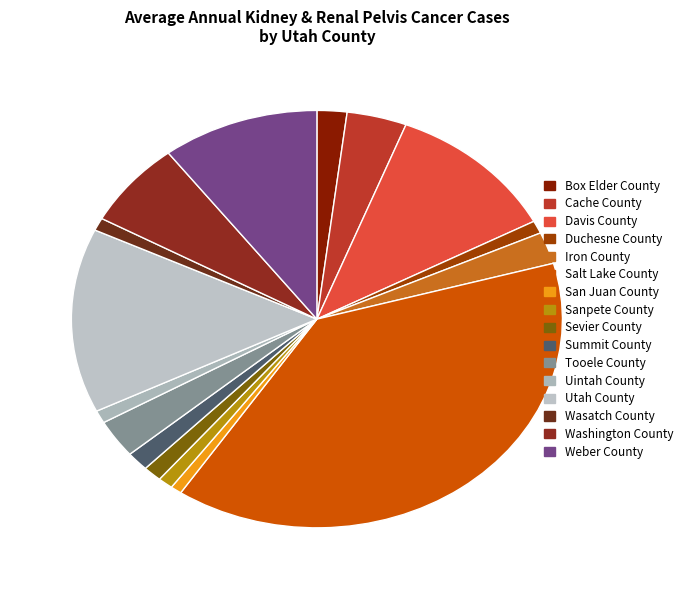

Between Salt Lake County and Summit County, which is larger?

Salt Lake County